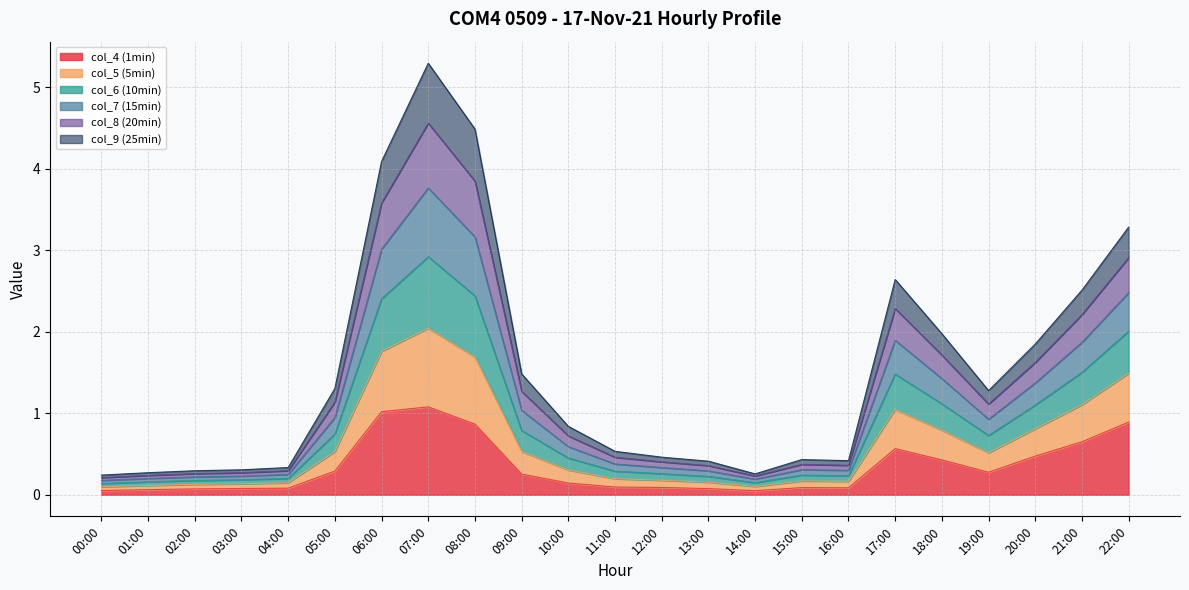

Between 18:00 and 07:00, which is larger?

07:00